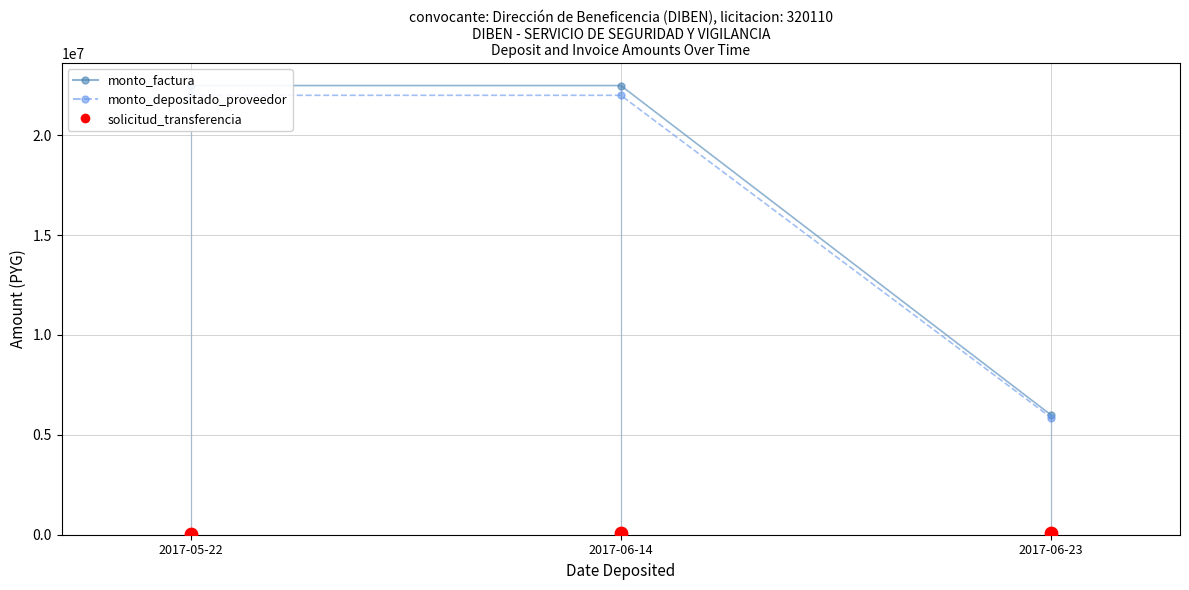

At how many categories does at least one series exceed 10098582?

2